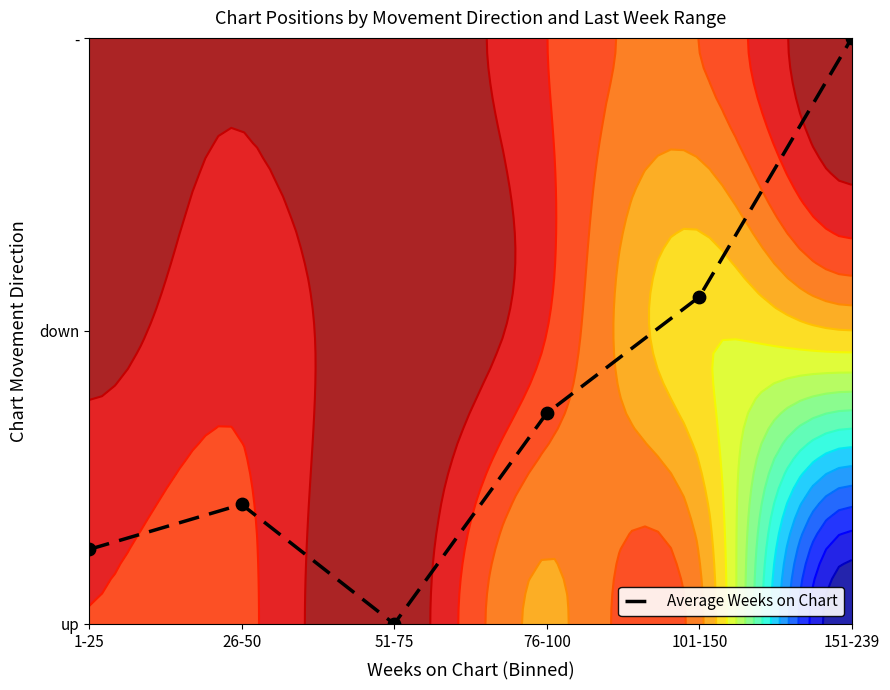

Reading left to right, extract all data points from this chart.

0.3	0.4	0.0	0.7	1.1	2.0